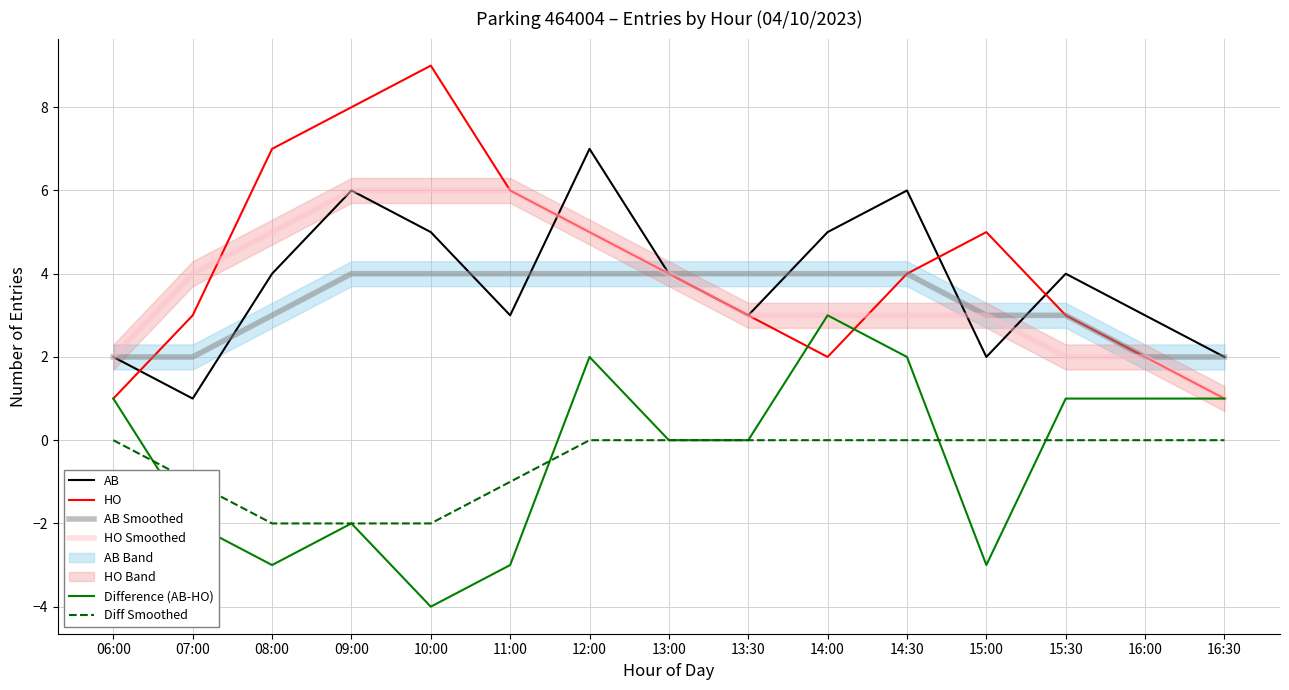

Is this an area chart (filled region under the line)?

No